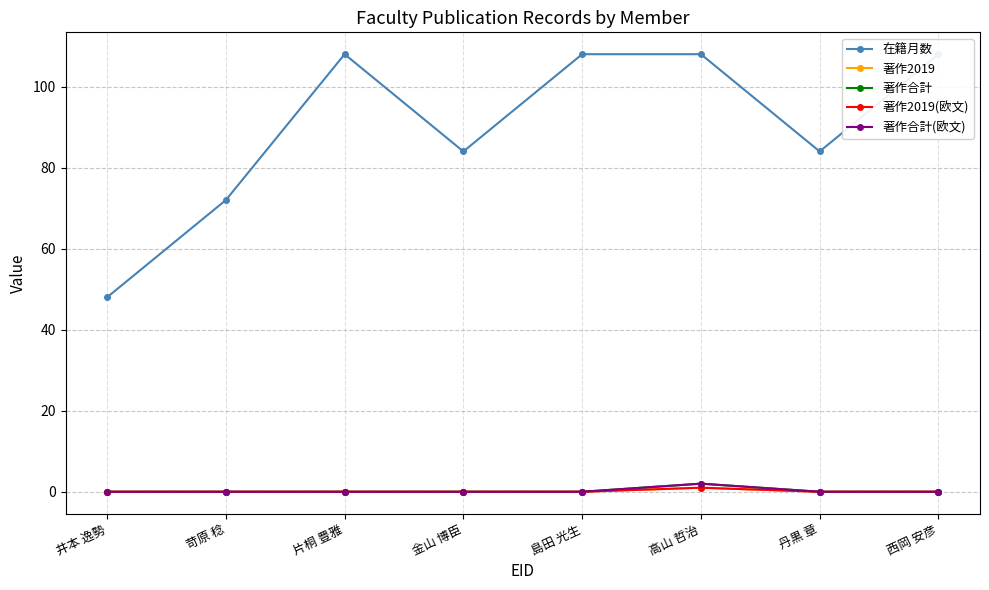

Reading right to left, list all the values displayed in this chart.

在籍月数: 108	84	108	108	84	108	72	48
著作2019: 0	0	1	0	0	0	0	0
著作合計: 0	0	2	0	0	0	0	0
著作2019(欧文): 0	0	1	0	0	0	0	0
著作合計(欧文): 0	0	2	0	0	0	0	0